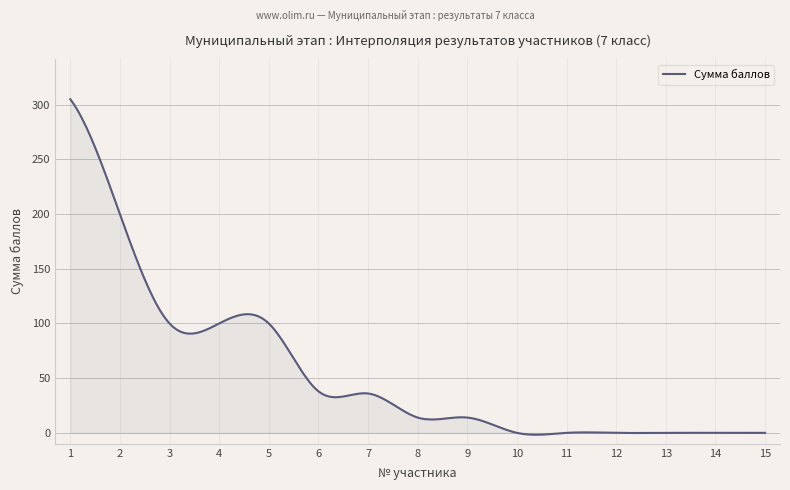

What is the maximum value shown in the chart?

305.0